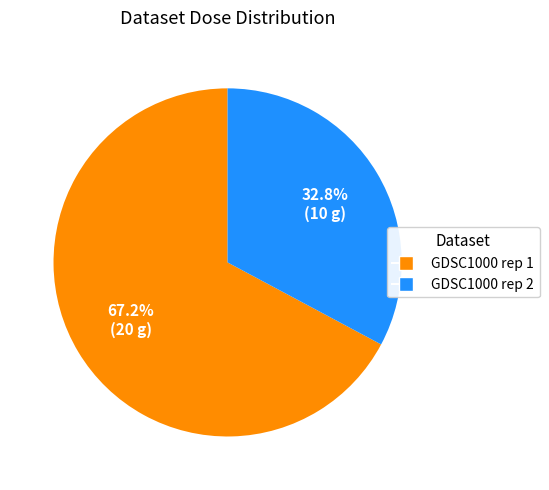

Approximately how many times larger is the value at GDSC1000 rep 1 compared to GDSC1000 rep 2?

2.0